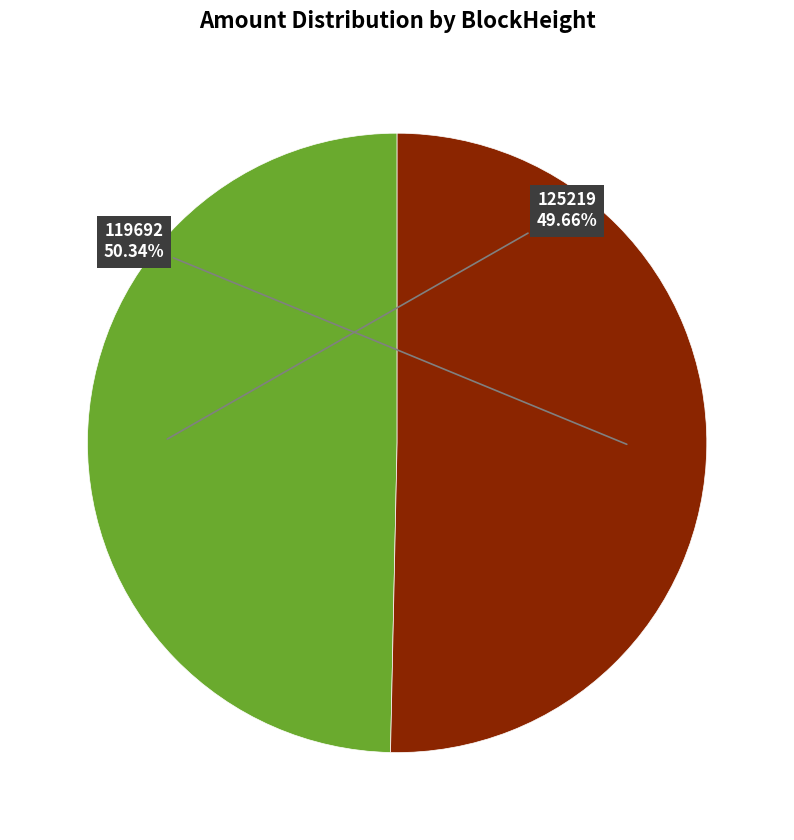

Rank the categories by value from lowest to highest.

125219, 119692